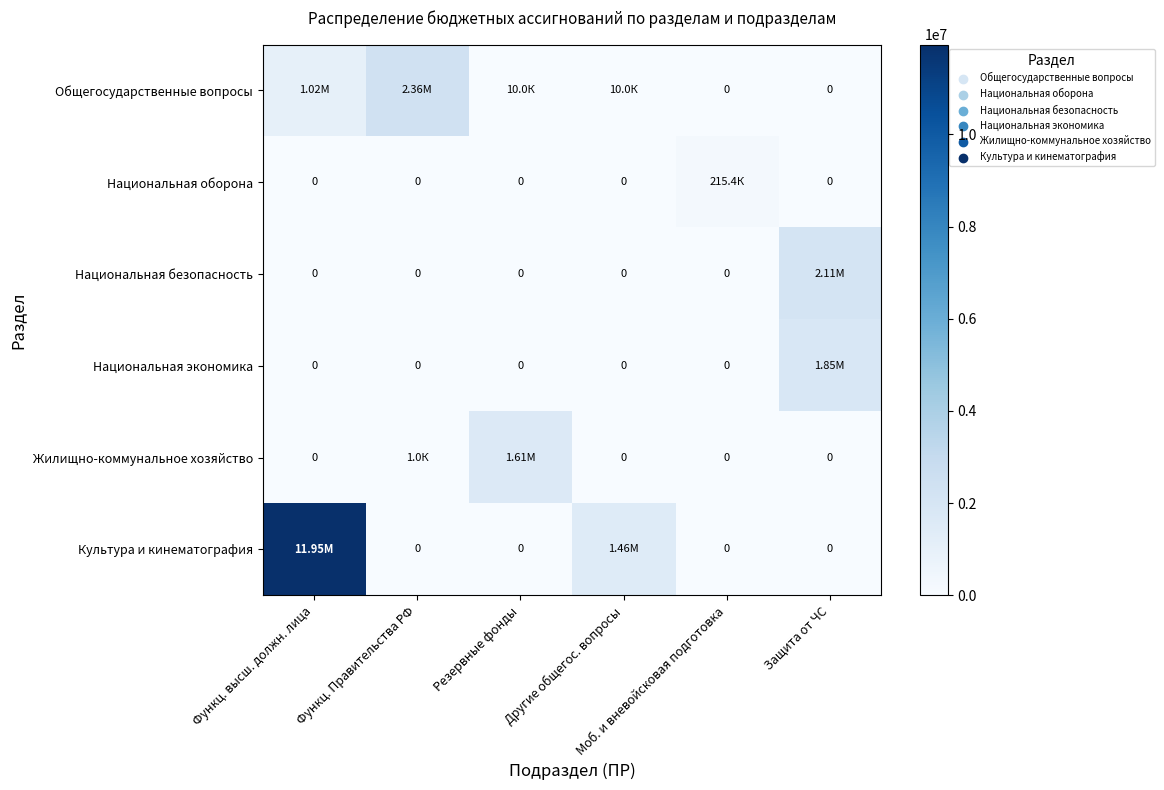

How many data points in Общегосударственные вопросы are less than 10000?

2